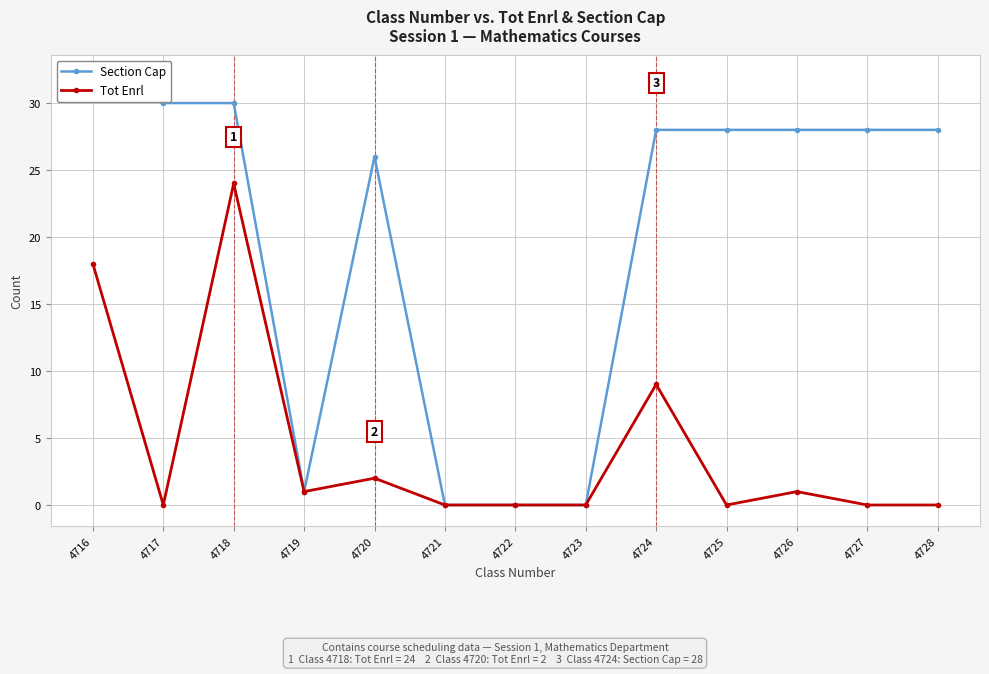

Is this an area chart (filled region under the line)?

No